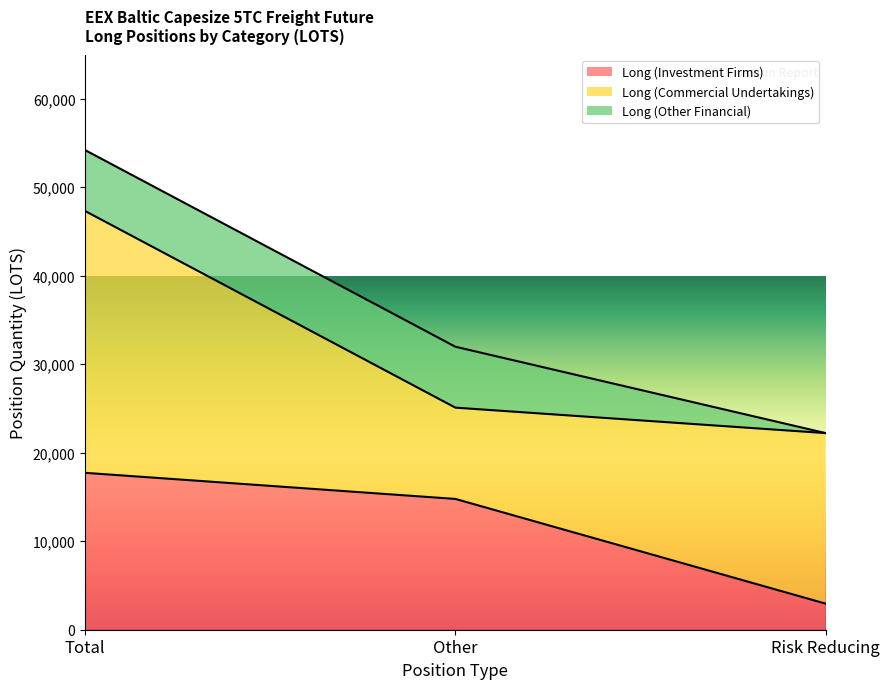

How many values in the Long (Commercial Undertakings) series exceed 19271?

2